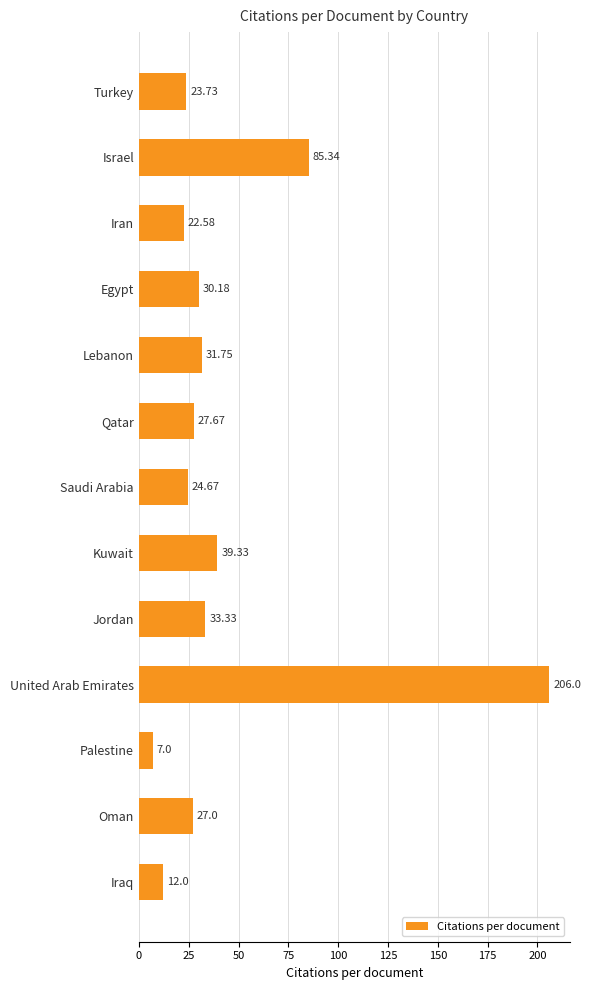

At which label is the value closest to 106?

Israel